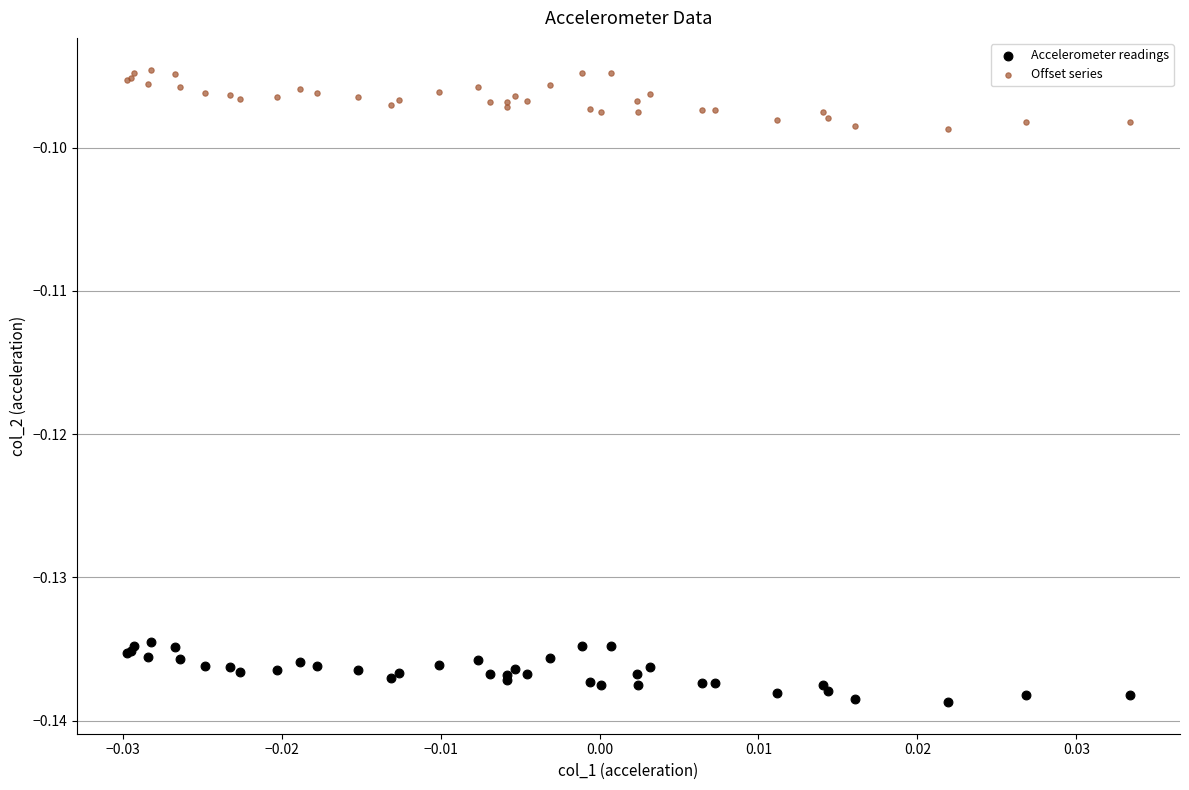

Which series contains the lowest Y value?

Accelerometer readings